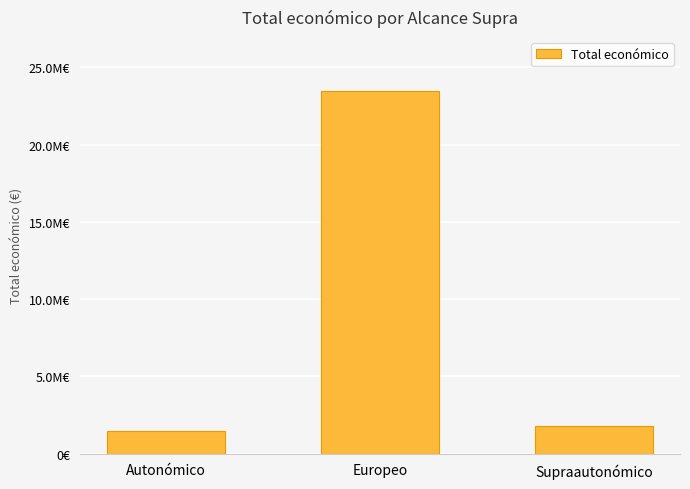

What is the label of the 3rd bar from the left?

Supraautonómico